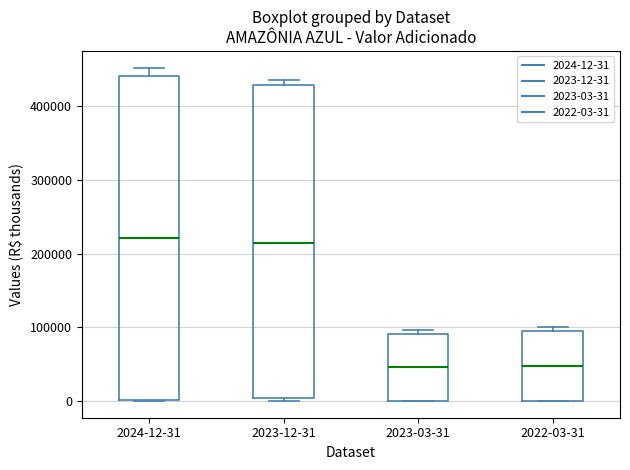

Reading left to right, transcribe this box plot: for each box, give where its median line is, the range the box spans, and where its two whiskers end, as read against the y-axis. The values are not printed on the chart, so give them approximately, as read against the axis.

2024-12-31: median 220000, box 0 to 440000, whiskers 0 to 450000
2023-12-31: median 210000, box 0 to 430000, whiskers 0 (just below the box's lower edge) to 440000
2023-03-31: median 50000, box 0 to 90000, whiskers 0 to 100000
2022-03-31: median 50000, box 0 to 100000, whiskers 0 to 100000 (just above the box's upper edge)